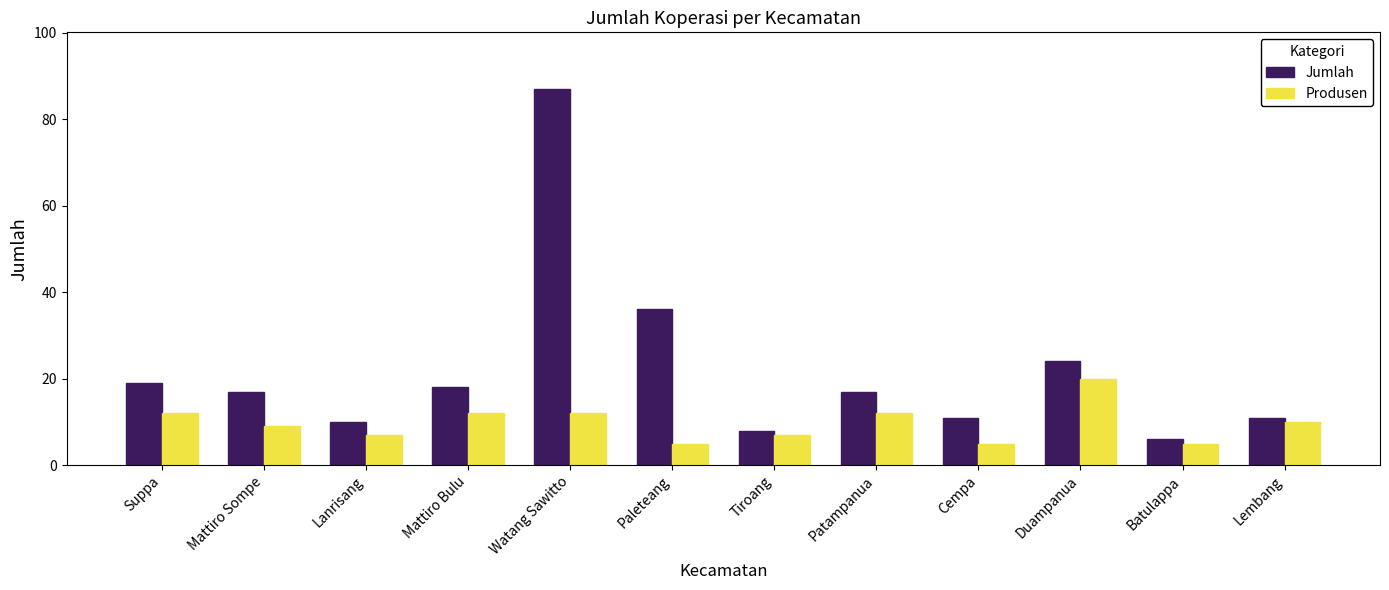

Reading left to right, list all the values displayed in this chart.

Jumlah: 19	17	10	18	87	36	8	17	11	24	6	11
Produsen: 12	9	7	12	12	5	7	12	5	20	5	10